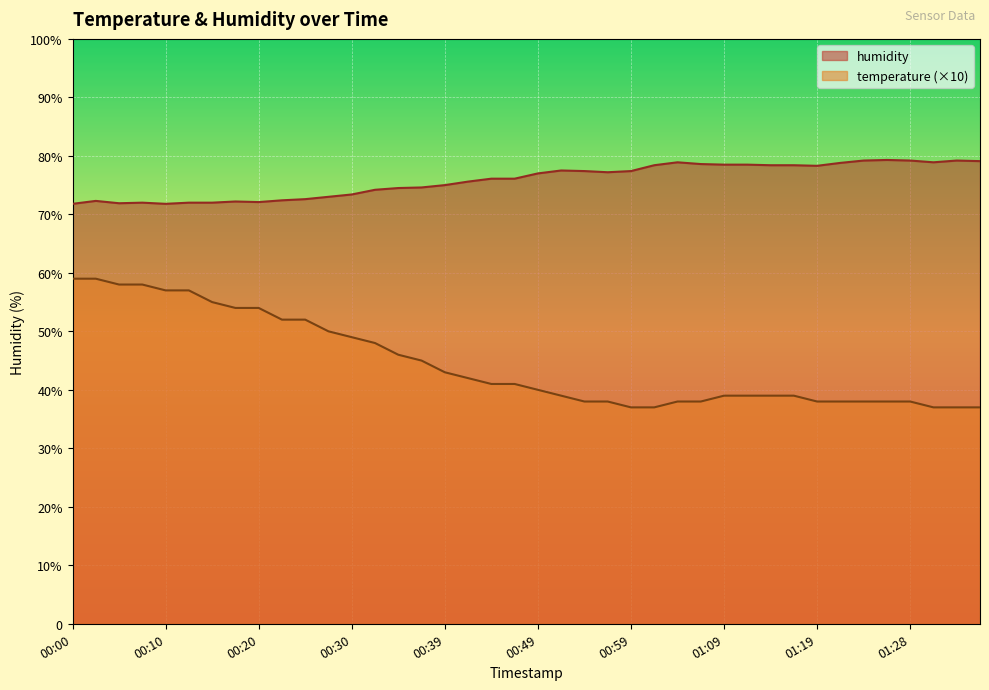

At which label does humidity reach its peak?

01:26